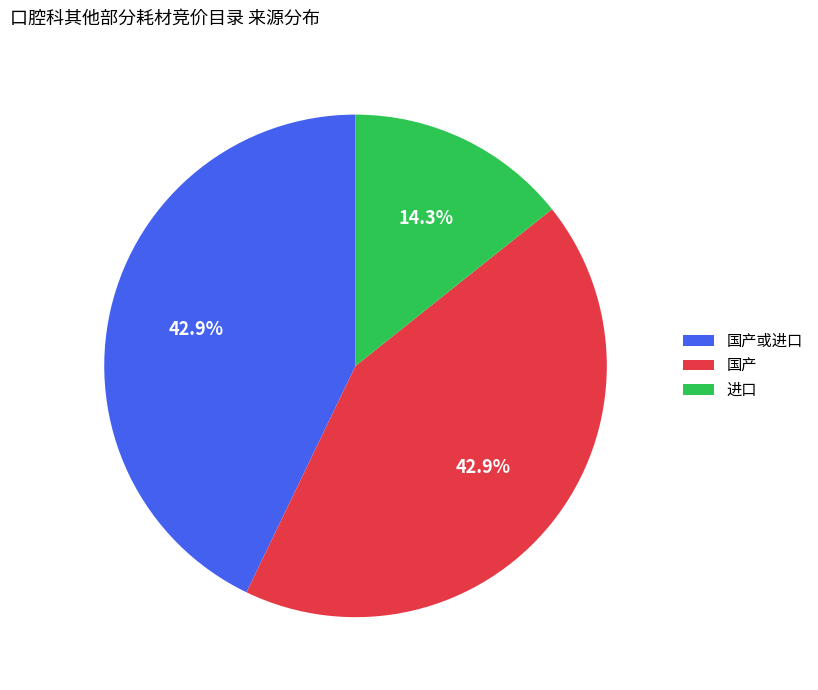

How many segments does this pie chart have?

3